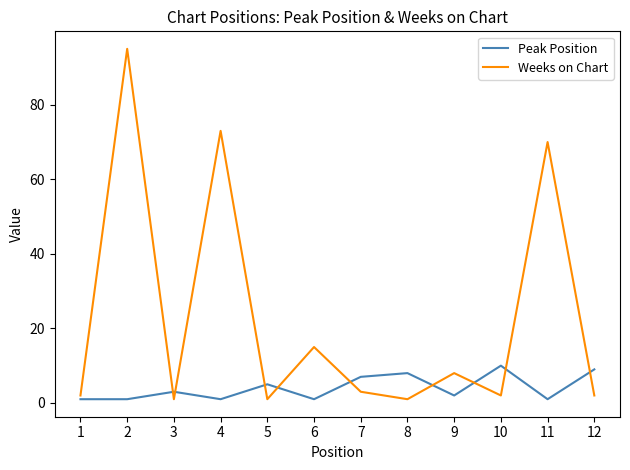

Is the value of Weeks on Chart at 9 greater than the value of Peak Position at 4?

Yes